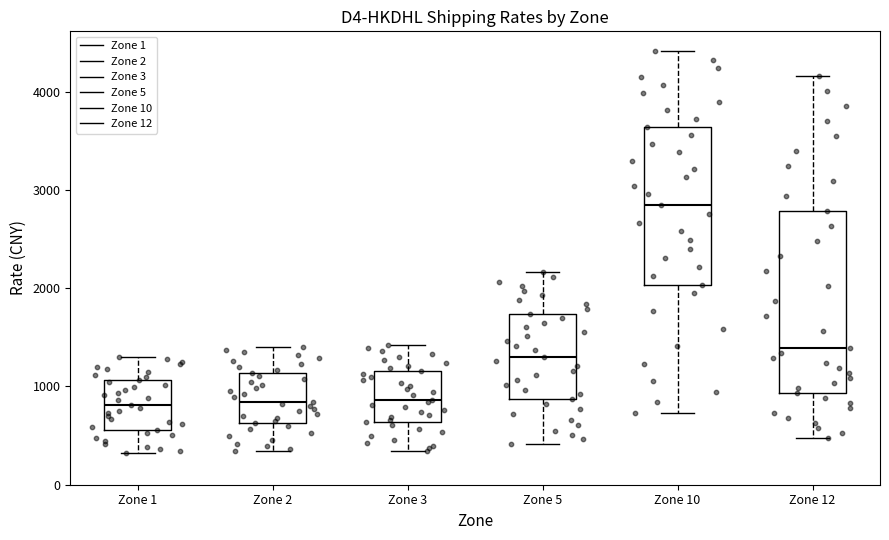

Which box has the highest median line?

Zone 10